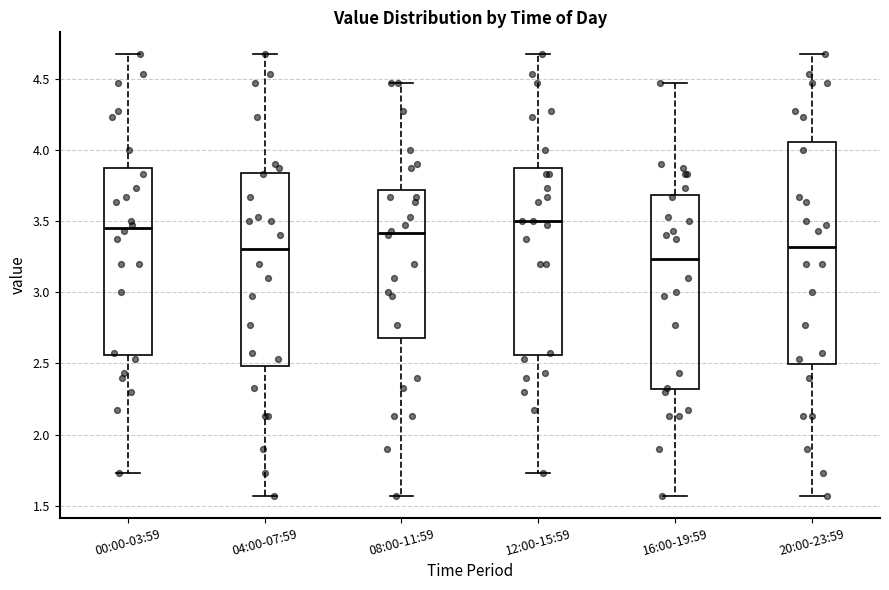

Reading left to right, transcribe this box plot: for each box, give where its median line is, the range the box spans, and where its two whiskers end, as read against the y-axis. The values are not printed on the chart, so give them approximately, as read against the axis.

00:00-03:59: median 3.45, box 2.55 to 3.85, whiskers 1.75 to 4.65
04:00-07:59: median 3.30, box 2.50 to 3.85, whiskers 1.55 to 4.65
08:00-11:59: median 3.40, box 2.70 to 3.70, whiskers 1.55 to 4.45
12:00-15:59: median 3.50, box 2.55 to 3.85, whiskers 1.75 to 4.65
16:00-19:59: median 3.25, box 2.30 to 3.70, whiskers 1.55 to 4.45
20:00-23:59: median 3.30, box 2.50 to 4.05, whiskers 1.55 to 4.65